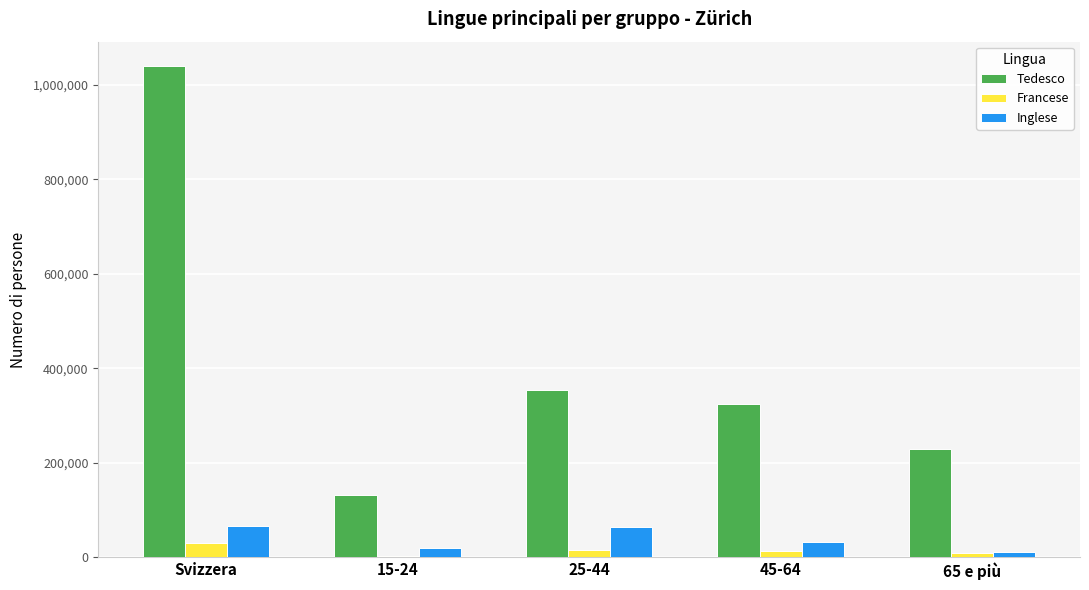

Which series changed the most between Svizzera and 25-44?

Tedesco